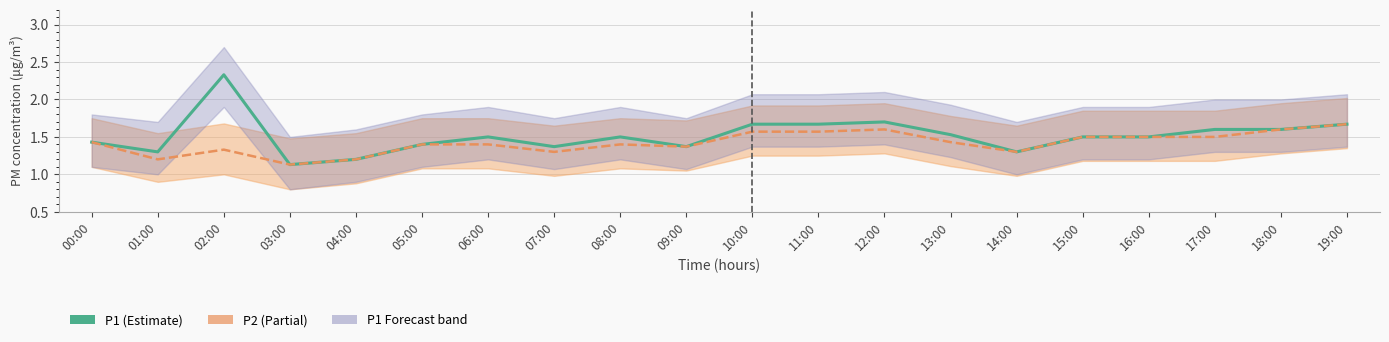

Reading left to right, what are all the values shown in this chart?

P1: 00:00=1.4	01:00=1.3	02:00=2.3	03:00=1.1	04:00=1.2	05:00=1.4	06:00=1.5	07:00=1.4	08:00=1.5	09:00=1.4	10:00=1.7	11:00=1.7	12:00=1.7	13:00=1.5	14:00=1.3	15:00=1.5	16:00=1.5	17:00=1.6	18:00=1.6	19:00=1.7
P2: 00:00=1.4	01:00=1.2	02:00=1.3	03:00=1.1	04:00=1.2	05:00=1.4	06:00=1.4	07:00=1.3	08:00=1.4	09:00=1.4	10:00=1.6	11:00=1.6	12:00=1.6	13:00=1.4	14:00=1.3	15:00=1.5	16:00=1.5	17:00=1.5	18:00=1.6	19:00=1.7